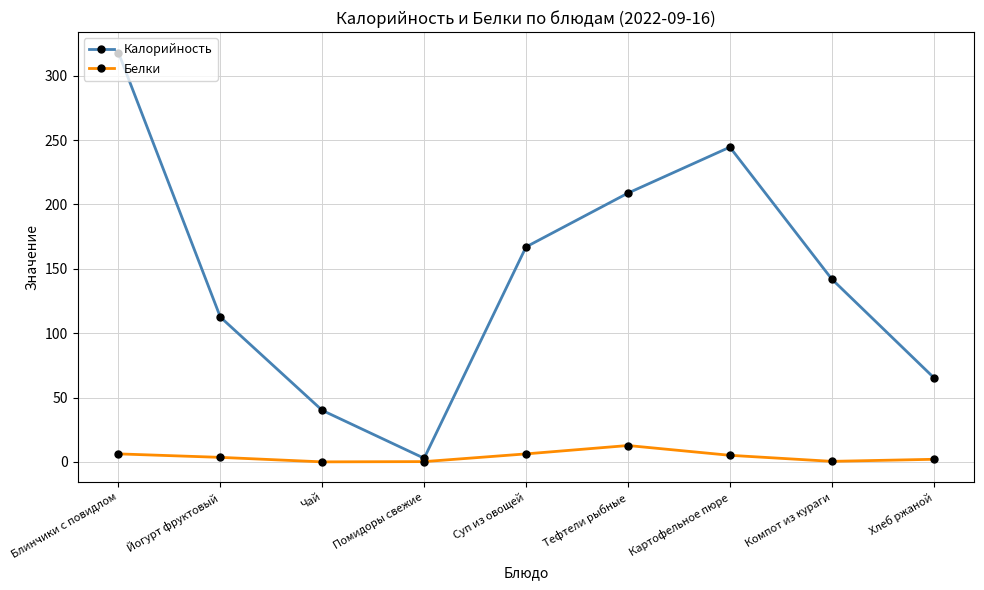

How many lines are shown in the chart?

2